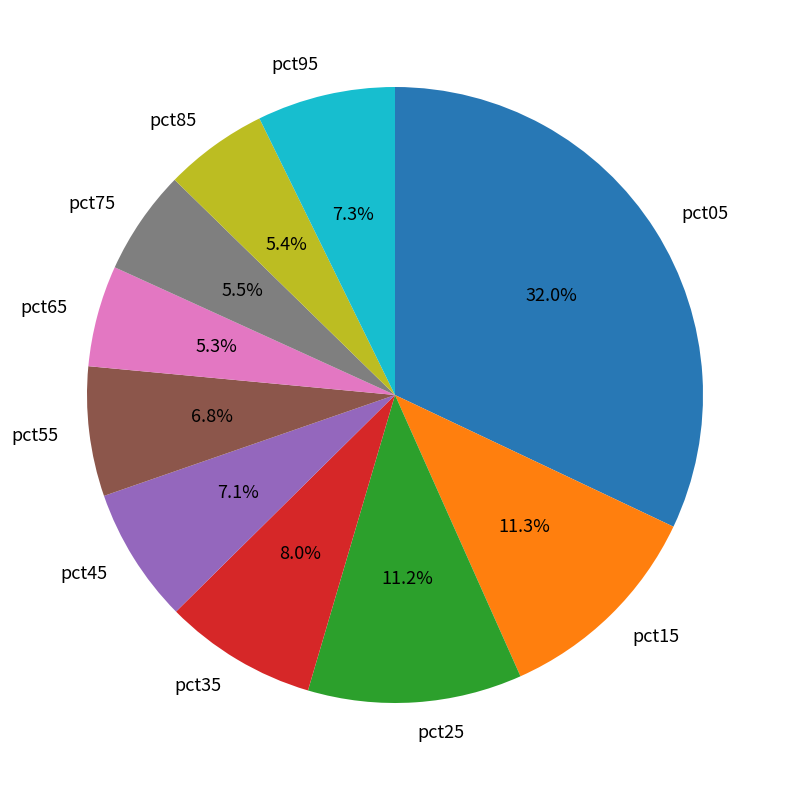

Between pct55 and pct85, which is larger?

pct55